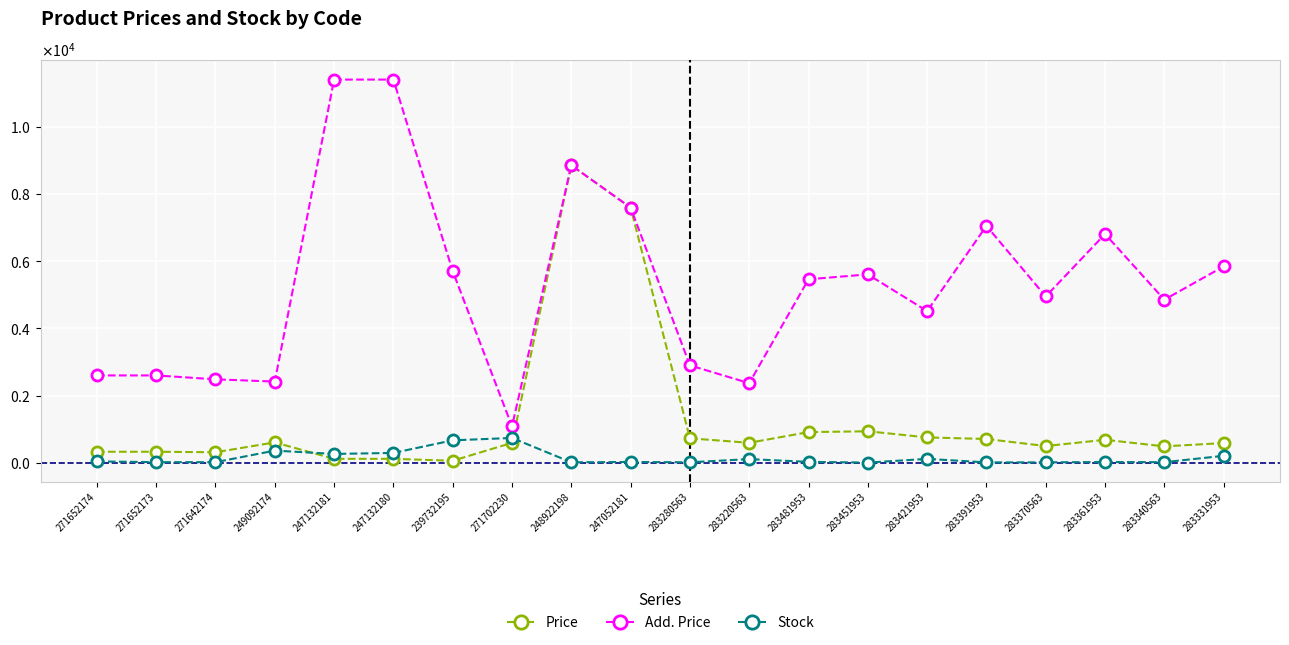

At how many categories does at least one series exceed 4872?

11